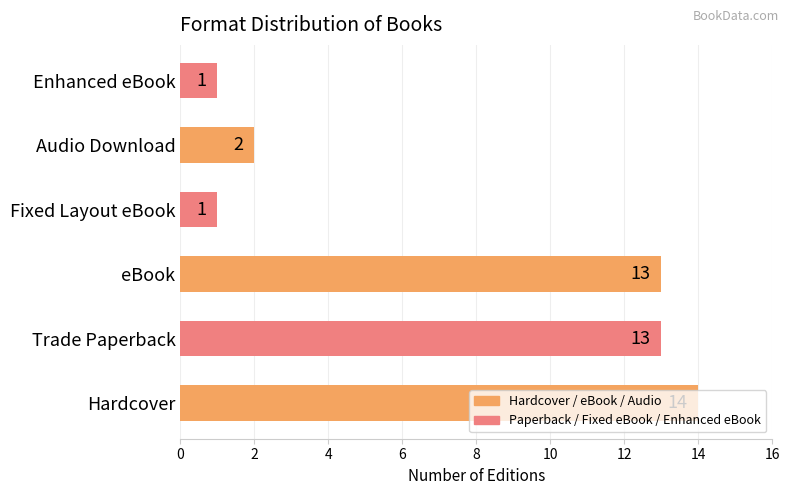

What is the difference between the second highest and second lowest values?

12